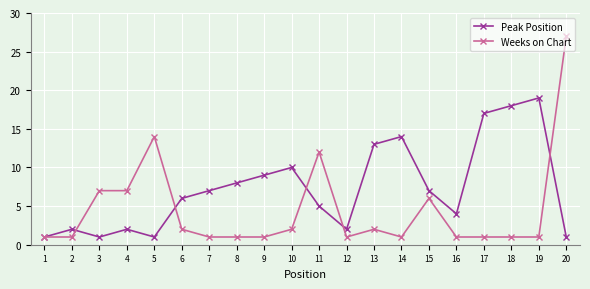

What is the difference between the maximum and second lowest values in the Weeks on Chart series?

26